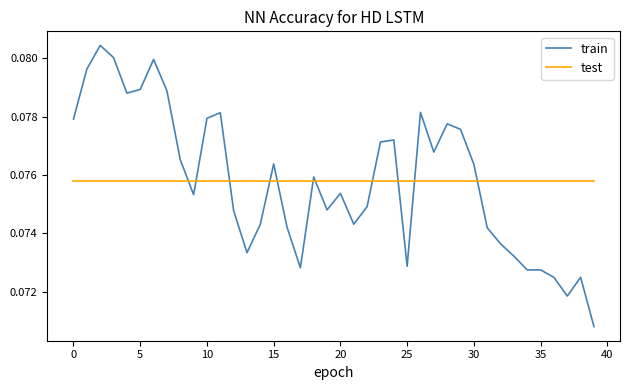

Which series has the largest range (max minus min)?

train